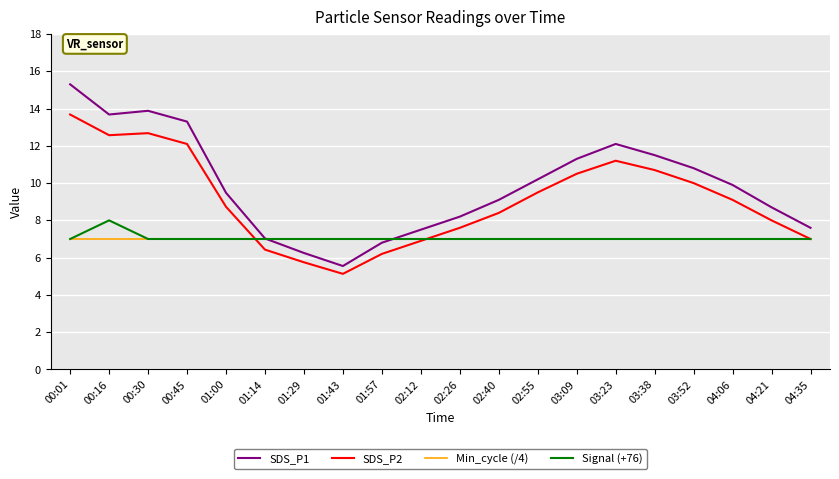

True or false: SDS_P2 and SDS_P1 intersect in this chart.

False